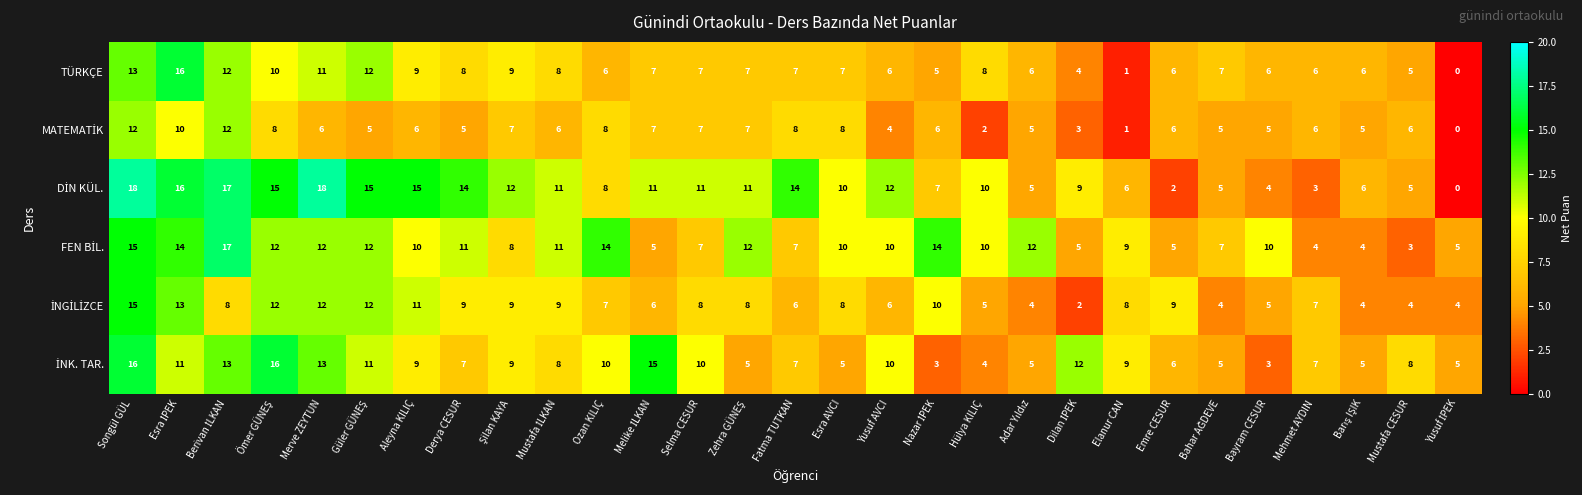

How many data points does each series have?

29